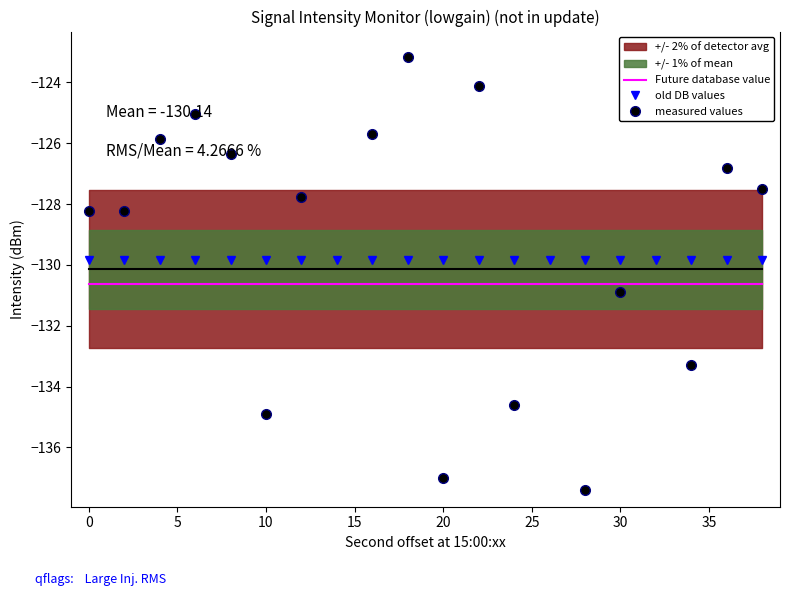

Is it true that old DB values equals -195.0 at 0?

False